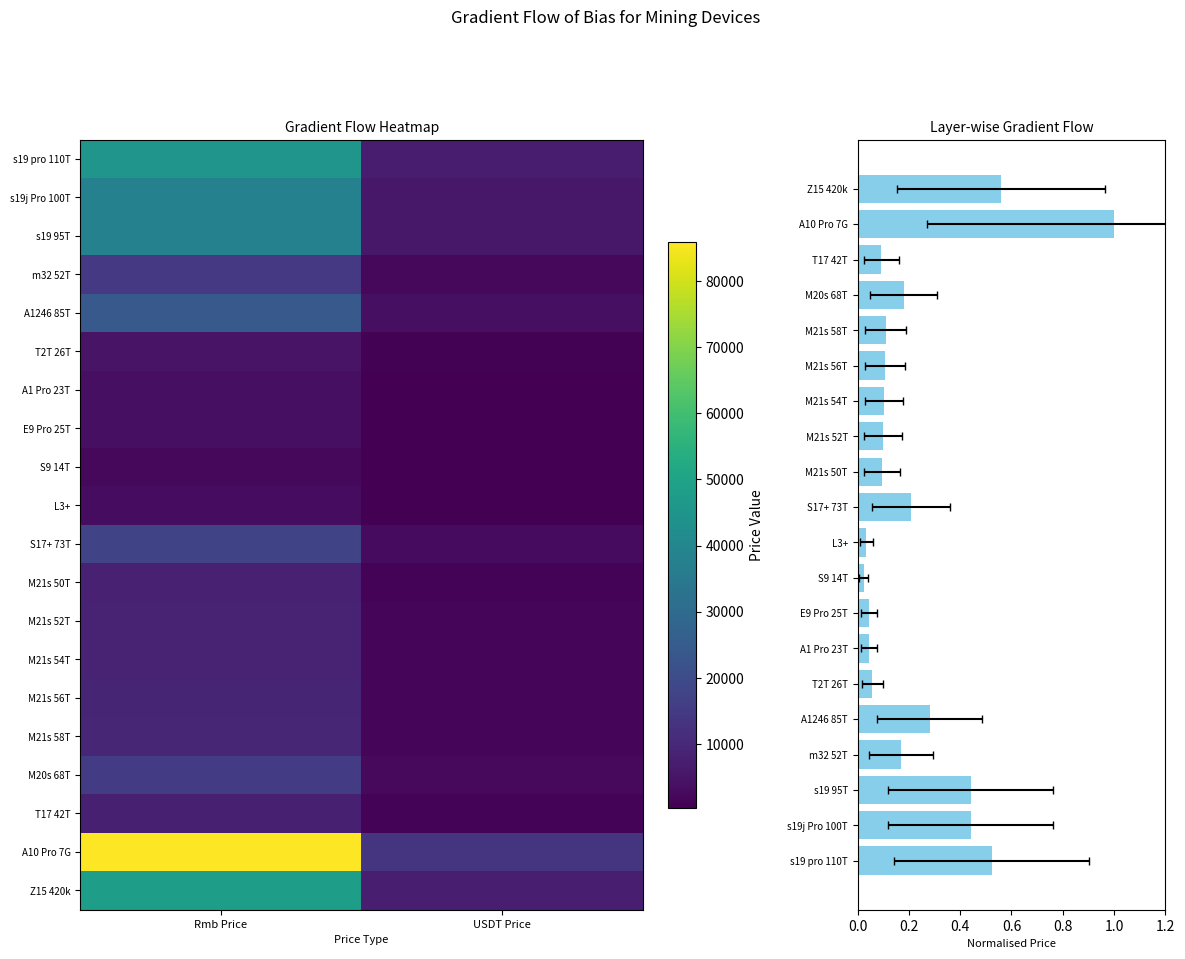

At how many categories does at least one series exceed 11188?

2